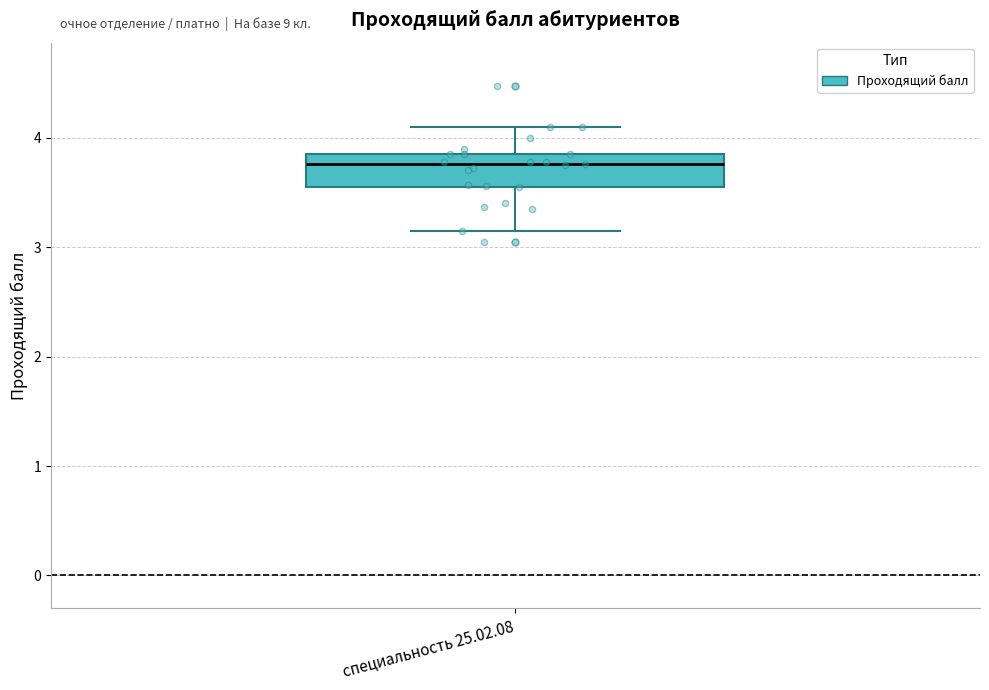

Where does the median line of the box for специальность 25.02.08 sit on the y-axis? The values are not printed on the chart, so give them approximately, as read against the axis.

3.8